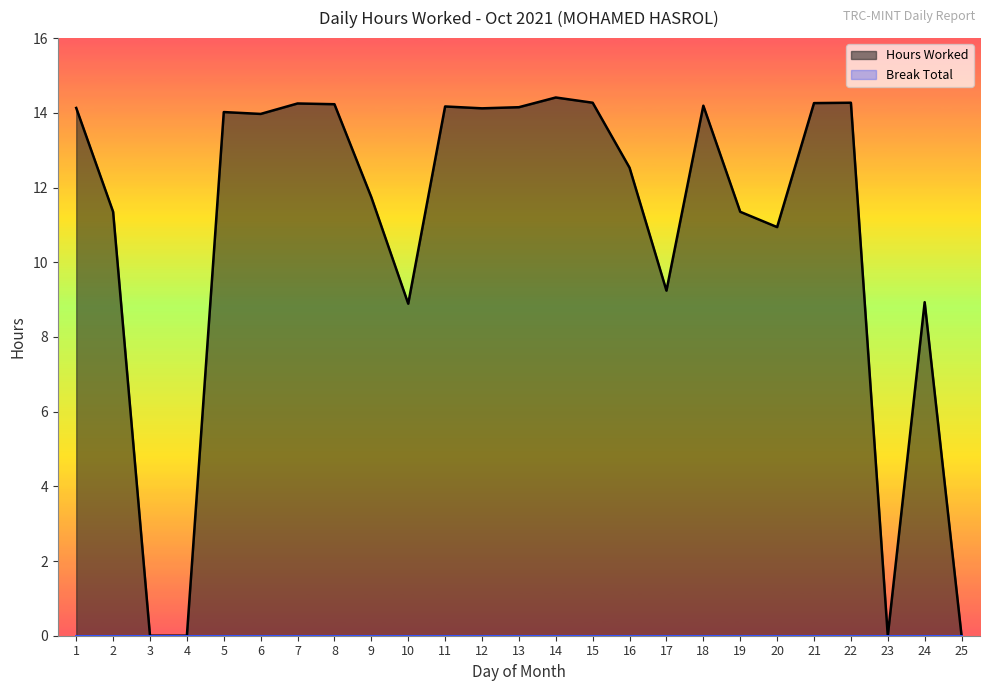

At which category does Hours Worked reach its first local peak?

5